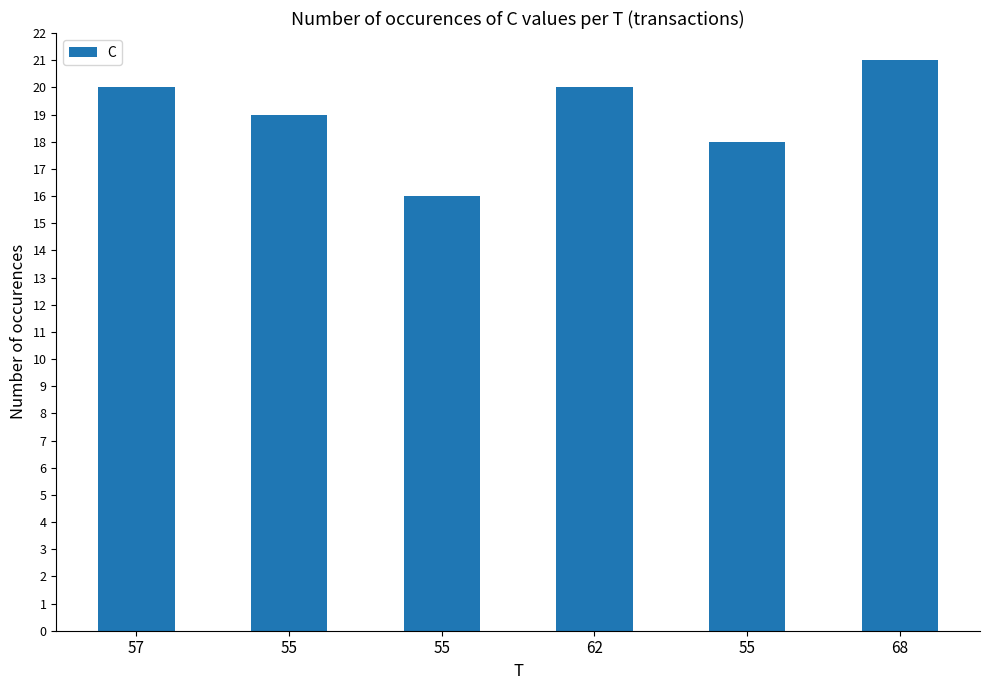

Count the number of categories in the chart.

6